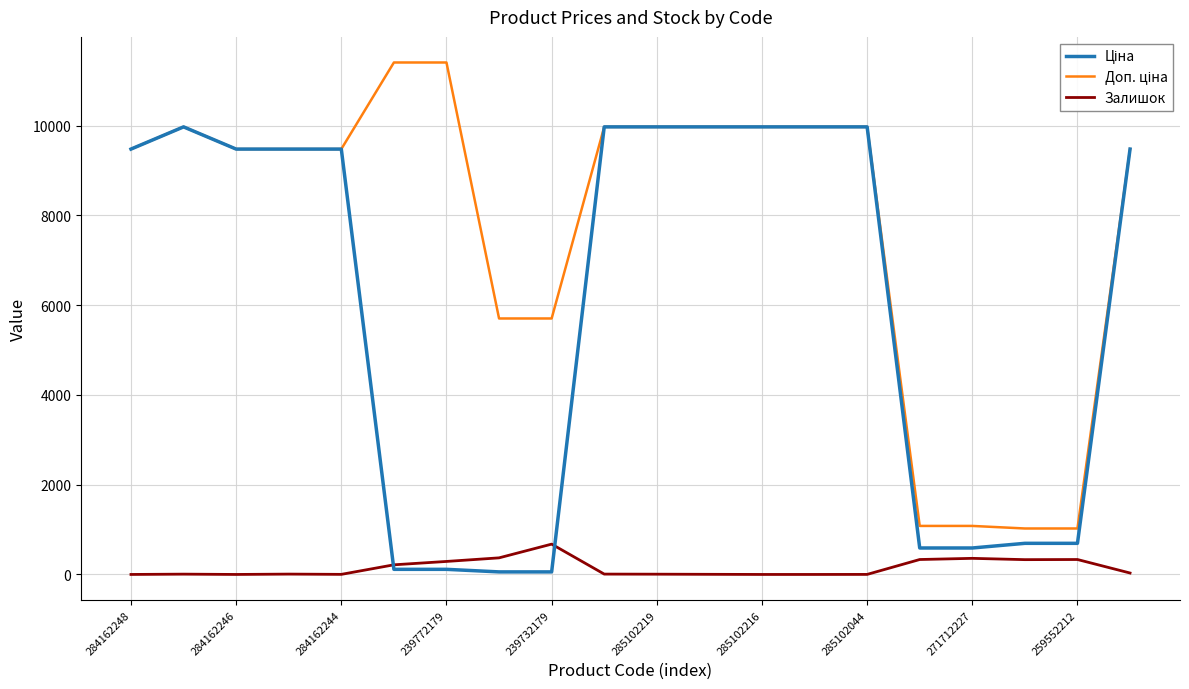

What is the maximum value shown in the chart?

11410.0